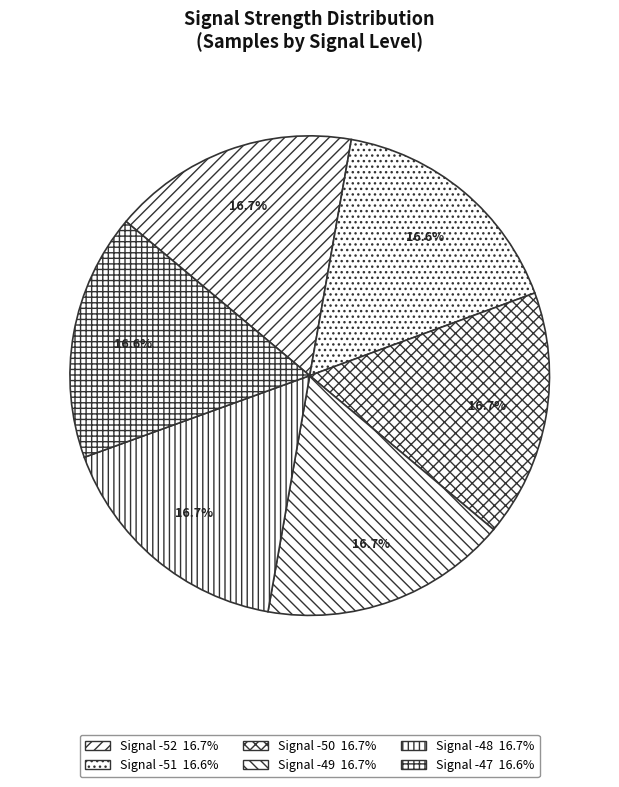

How many slices are in this pie chart?

6